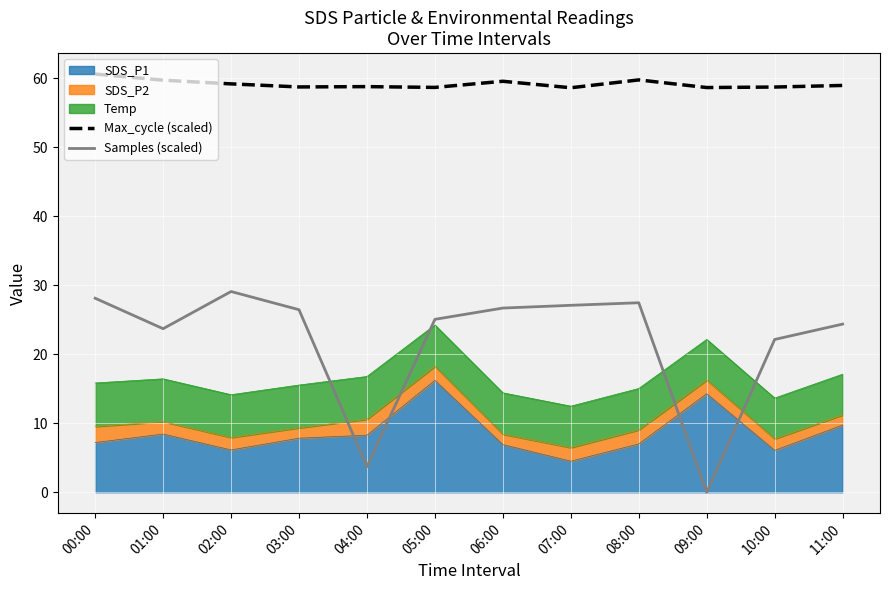

How many data points in Samples (scaled) are less than 26?

6